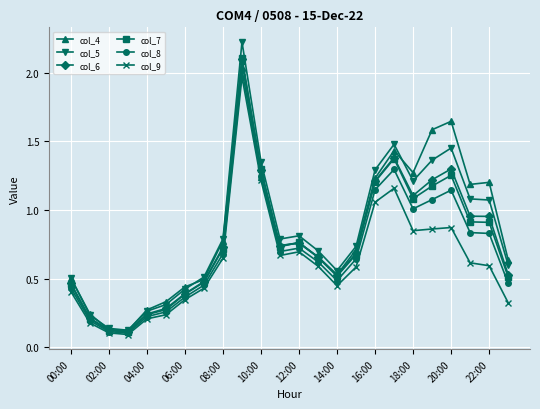

Does the chart have visible grid lines?

Yes